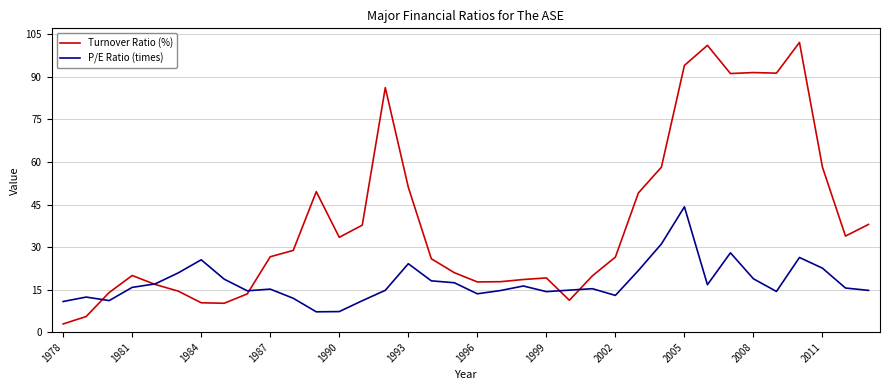

Which series has the largest range (max minus min)?

Turnover Ratio (%)